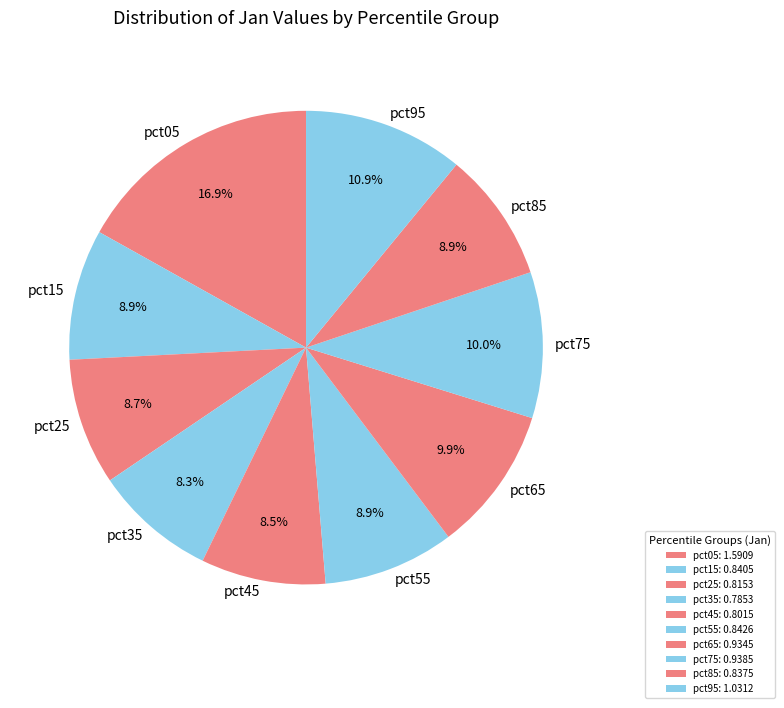

How many segments does this pie chart have?

10